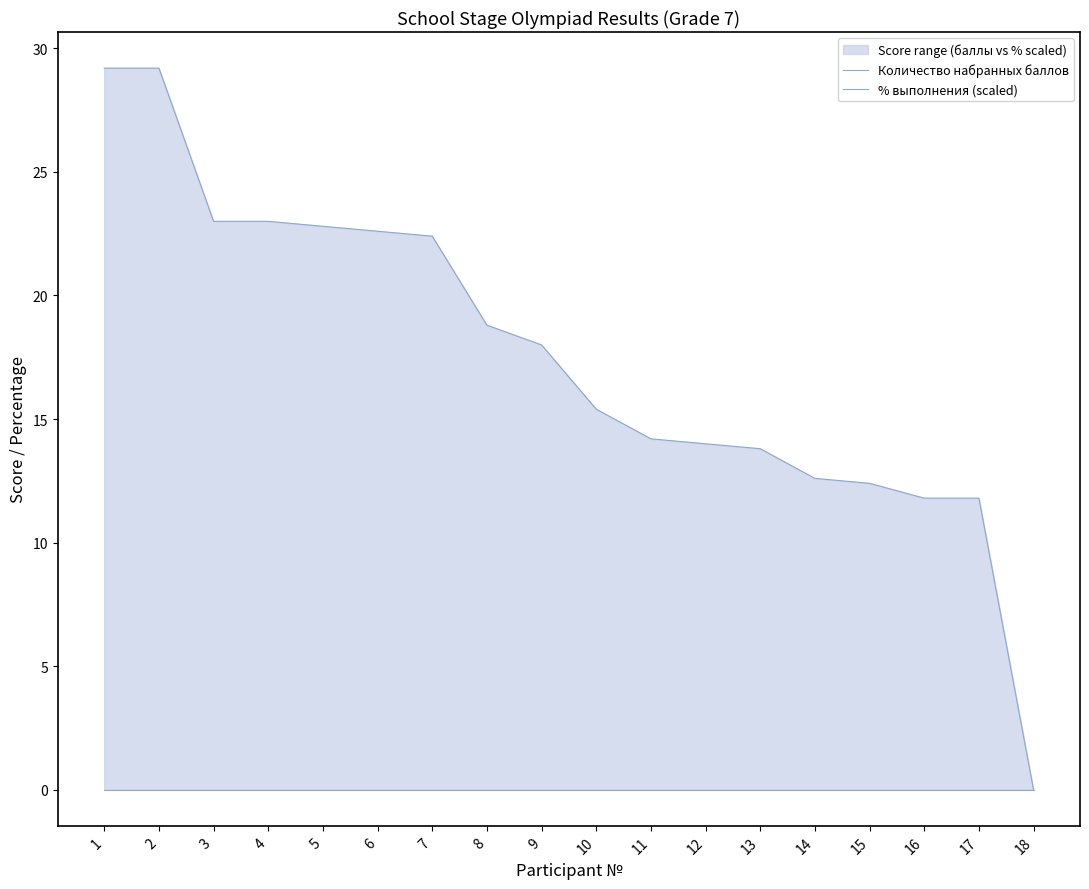

Where is Количество набранных баллов nearest to the value 14?

12